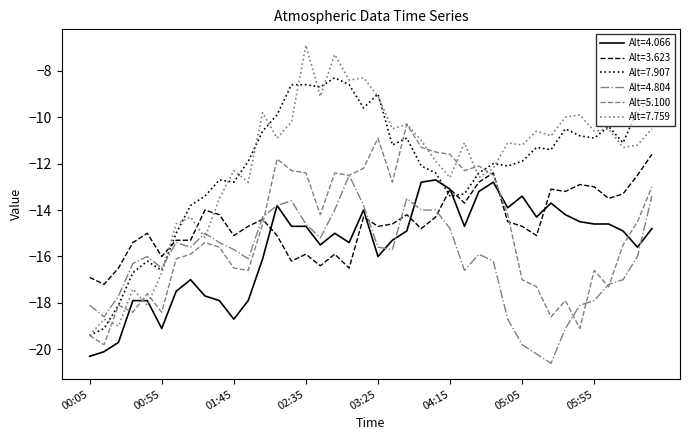

True or false: Alt=7.759 and Alt=3.623 intersect in this chart.

True